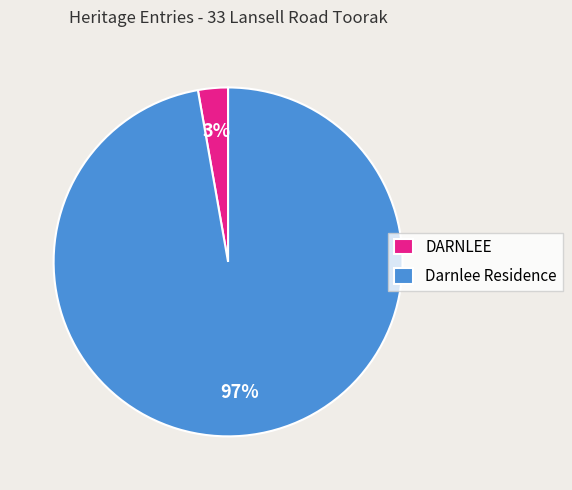

To the nearest percent, what is the average slice percentage?

50%